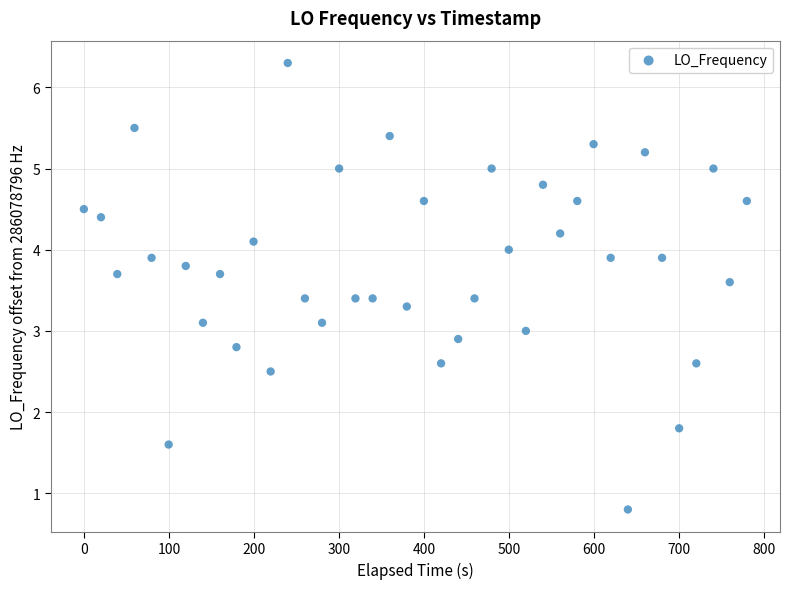

What is the range of X values (max minus min)?

779.5